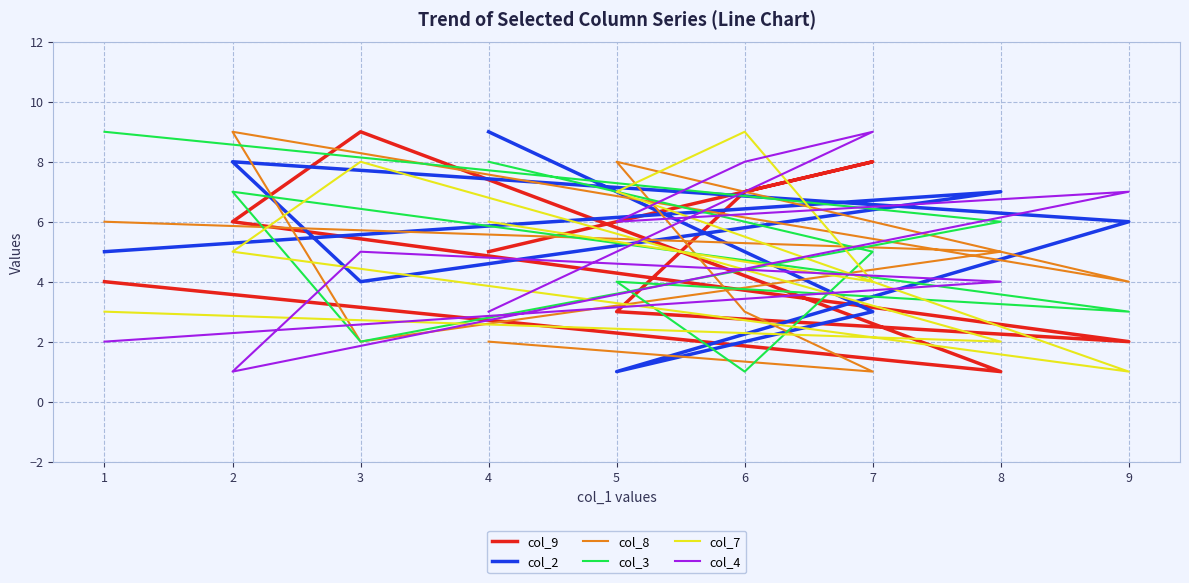

Rank the series by their maximum value, from lowest to highest.

col_9, col_2, col_8, col_3, col_7, col_4